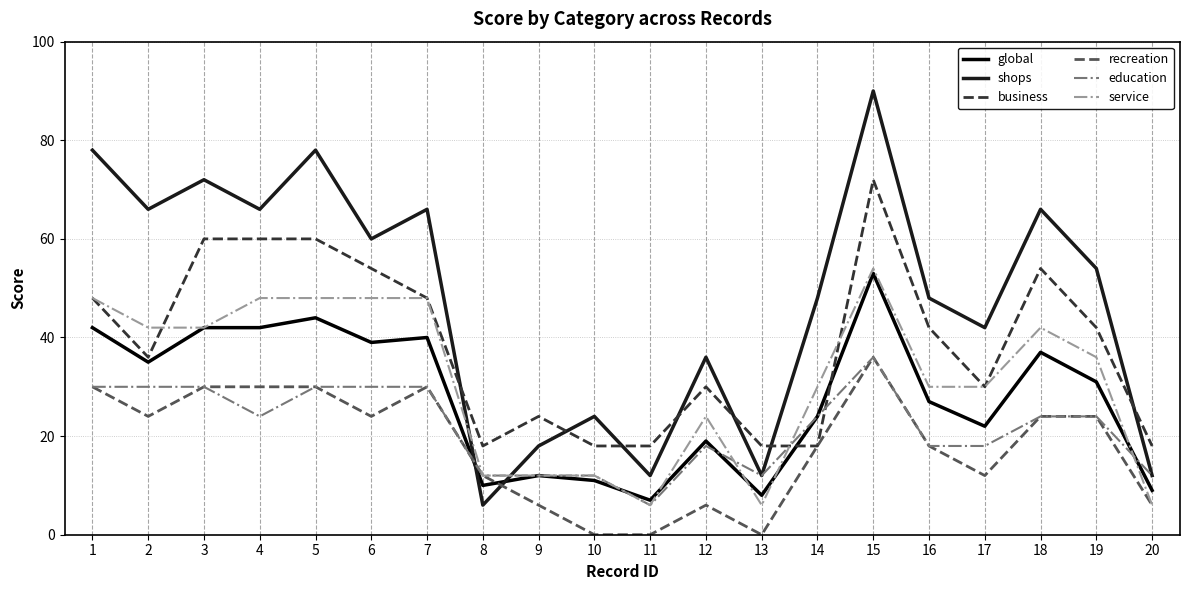

Is the value of service at 11 greater than the value of business at 4?

No